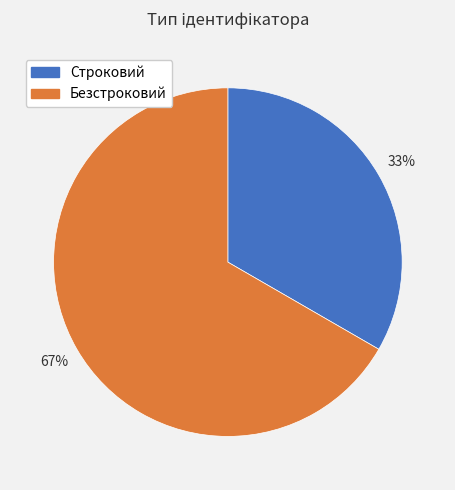

True or false: Безстроковий accounts for 67% of the total.

True